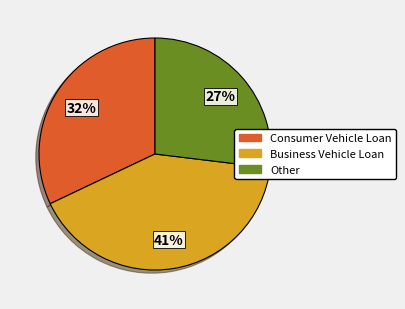

To the nearest percent, what is the difference between the largest and smallest slice percentages?

14%